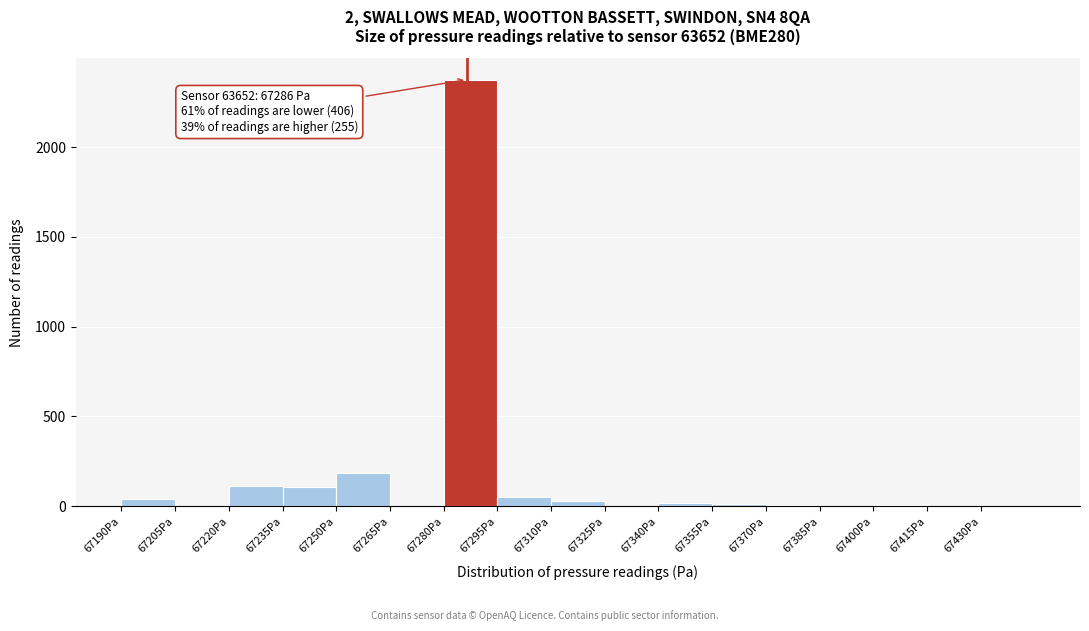

Over which range of the x-axis is the bar tallest?

67280 to 67295